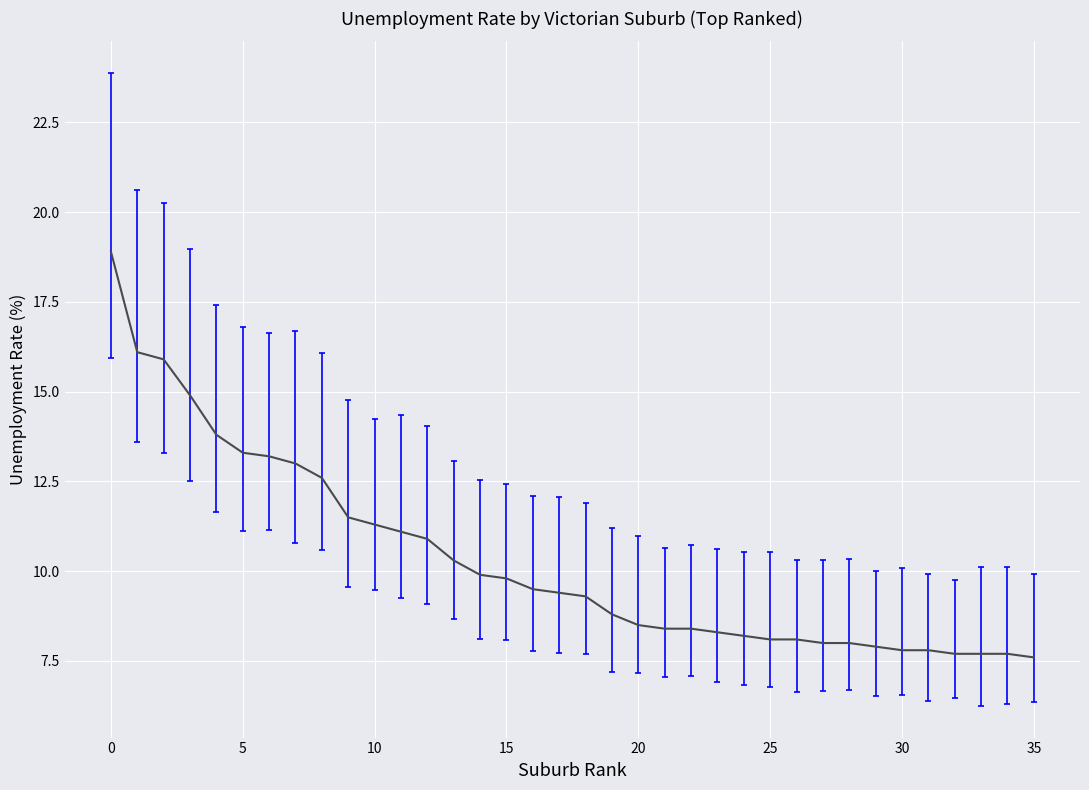

What is the smallest value displayed?

7.6